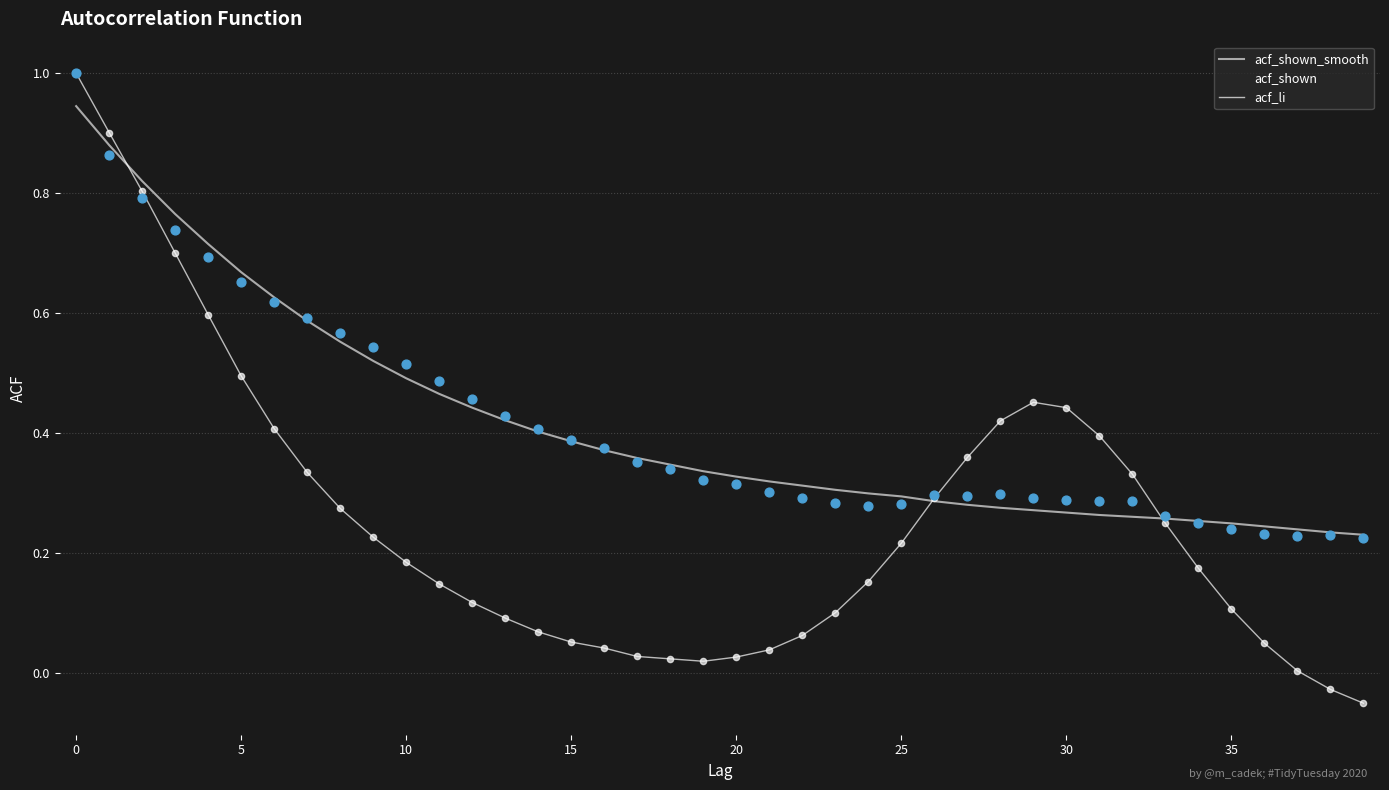

Which series has the widest spread of values?

acf_li